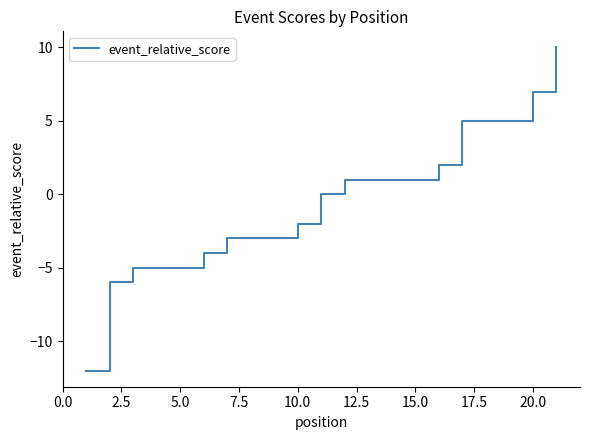

What is the value of the 5th point from the left?

-5